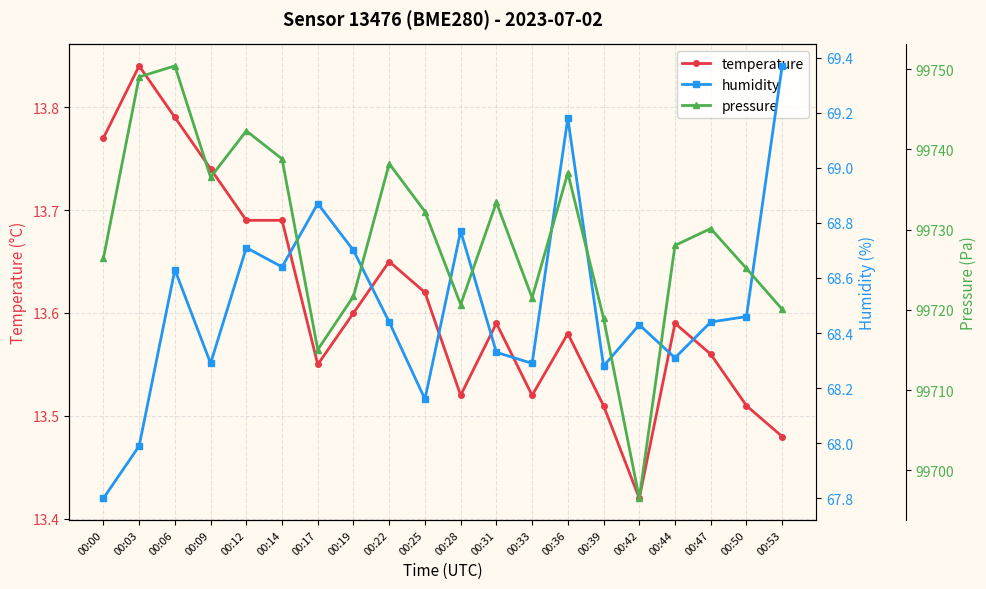

Reading left to right, list all the values displayed in this chart.

temperature: 00:00=13.8	00:03=13.8	00:06=13.8	00:09=13.7	00:12=13.7	00:14=13.7	00:17=13.6	00:19=13.6	00:22=13.7	00:25=13.6	00:28=13.5	00:31=13.6	00:33=13.5	00:36=13.6	00:39=13.5	00:42=13.4	00:44=13.6	00:47=13.6	00:50=13.5	00:53=13.5
humidity: 00:00=67.8	00:03=68.0	00:06=68.6	00:09=68.3	00:12=68.7	00:14=68.6	00:17=68.9	00:19=68.7	00:22=68.4	00:25=68.2	00:28=68.8	00:31=68.3	00:33=68.3	00:36=69.2	00:39=68.3	00:42=68.4	00:44=68.3	00:47=68.4	00:50=68.5	00:53=69.4
pressure: 00:00=99726.4	00:03=99749.0	00:06=99750.4	00:09=99736.5	00:12=99742.3	00:14=99738.8	00:17=99715.0	00:19=99721.7	00:22=99738.2	00:25=99732.2	00:28=99720.7	00:31=99733.4	00:33=99721.5	00:36=99737.1	00:39=99719.0	00:42=99696.5	00:44=99728.0	00:47=99730.1	00:50=99725.2	00:53=99720.1